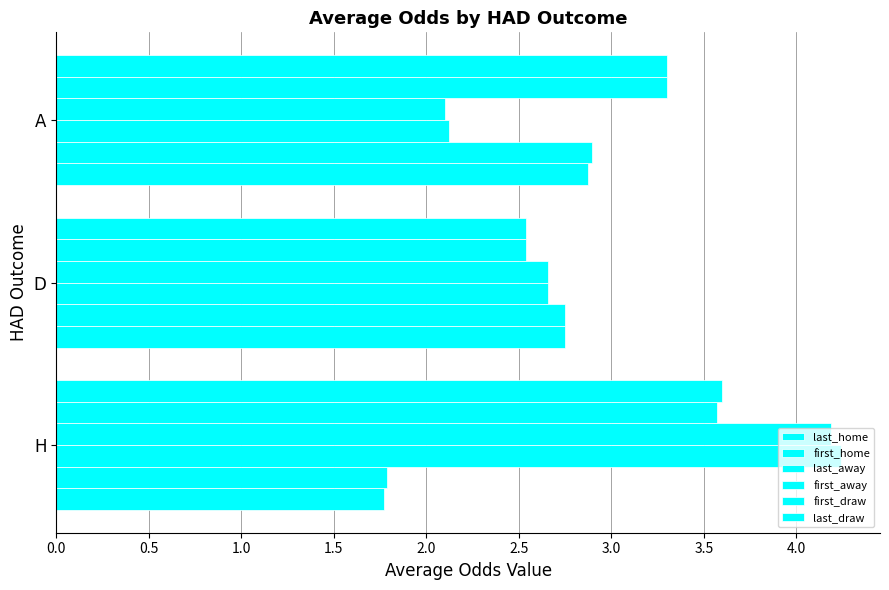

Reading left to right, list all the values displayed in this chart.

last_home: 1.8	2.8	2.9
first_home: 1.8	2.8	2.9
last_away: 4.2	2.7	2.1
first_away: 4.2	2.7	2.1
first_draw: 3.6	2.5	3.3
last_draw: 3.6	2.5	3.3